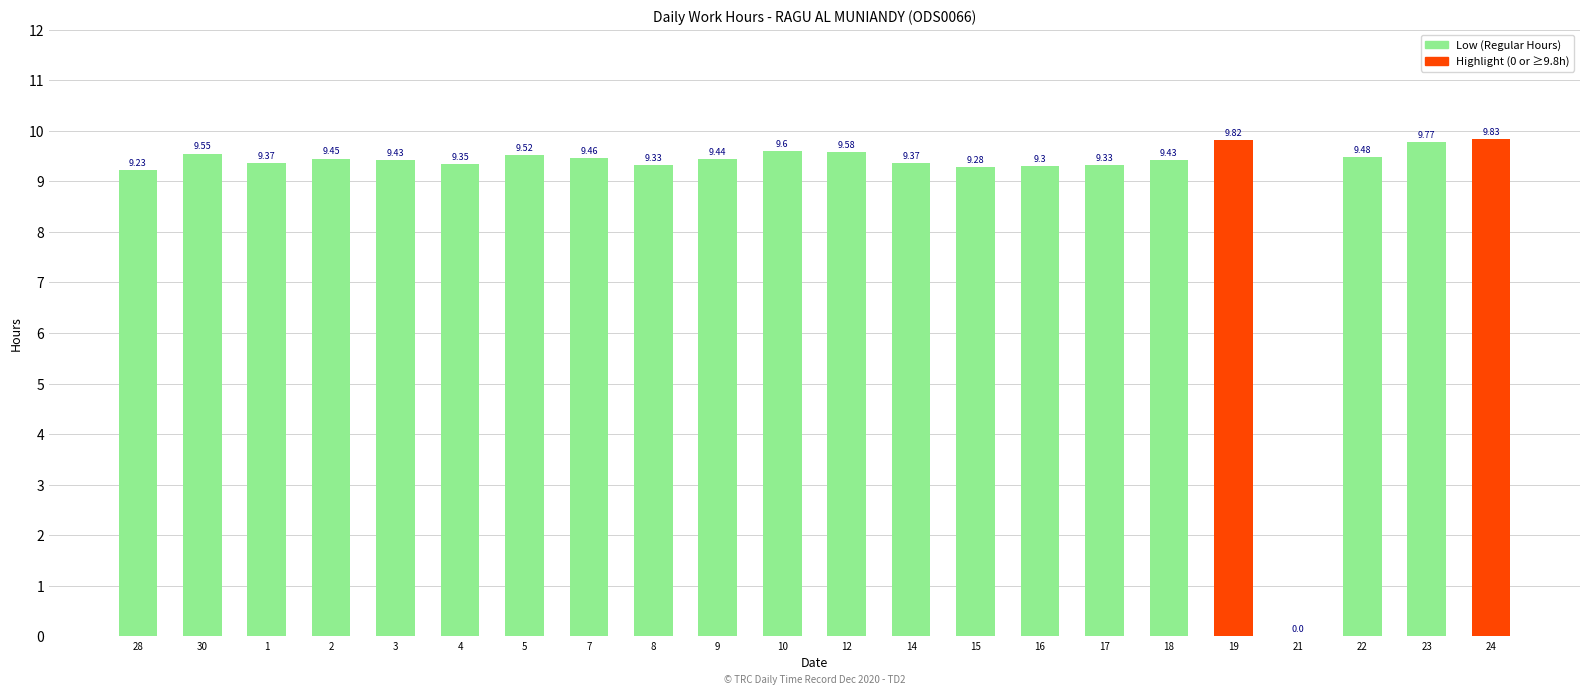

What is the greatest value displayed?

9.8